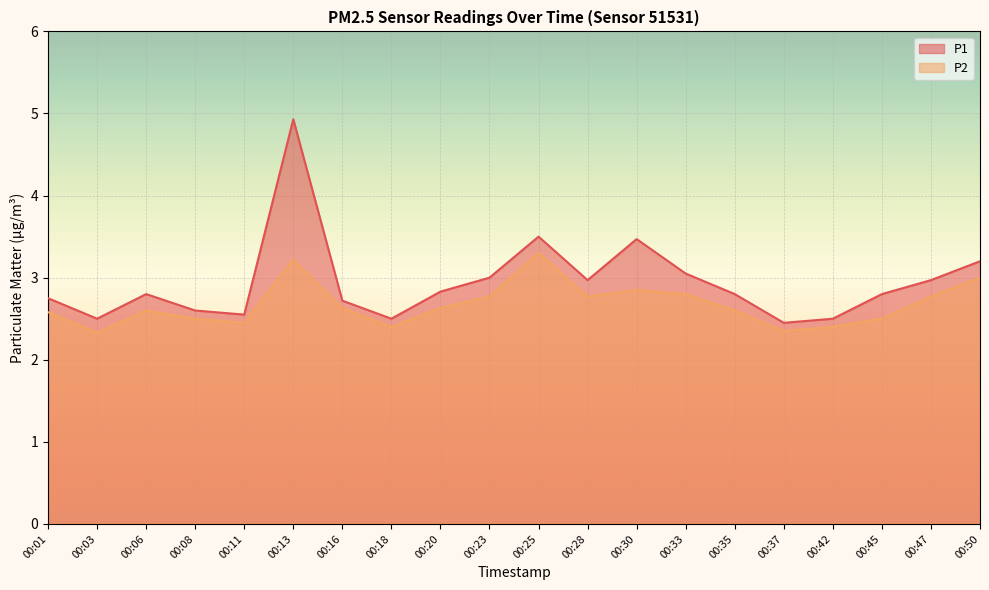

True or false: P2 has a value of 2.4 at 00:37.

True